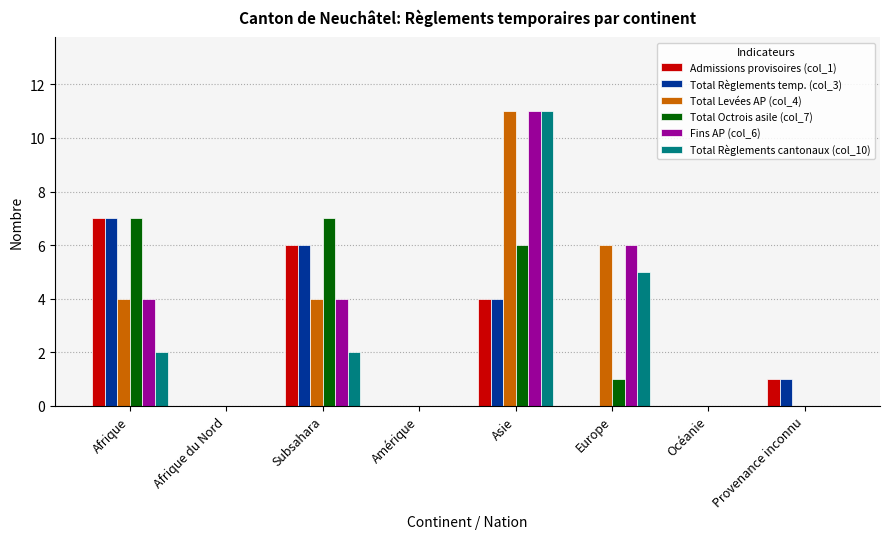

What is the maximum value shown in the chart?

11